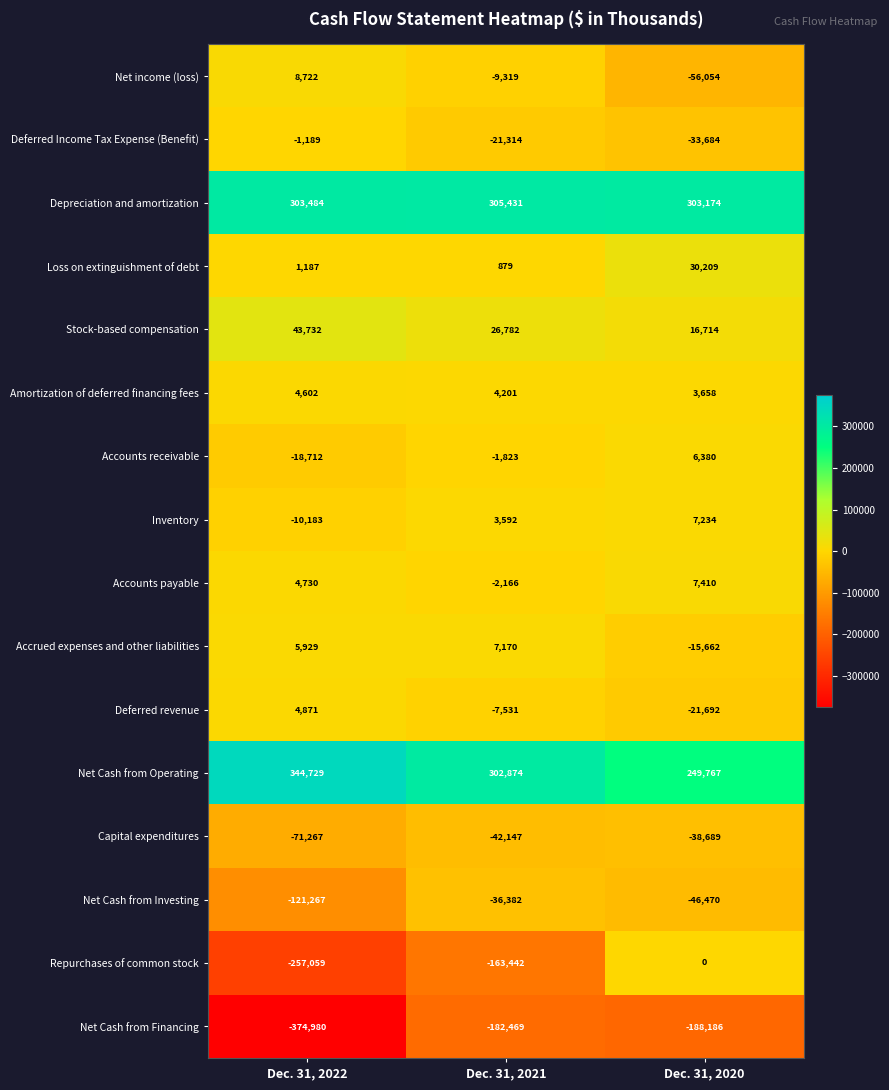

Which label corresponds to the largest value in the chart?

Dec. 31, 2022